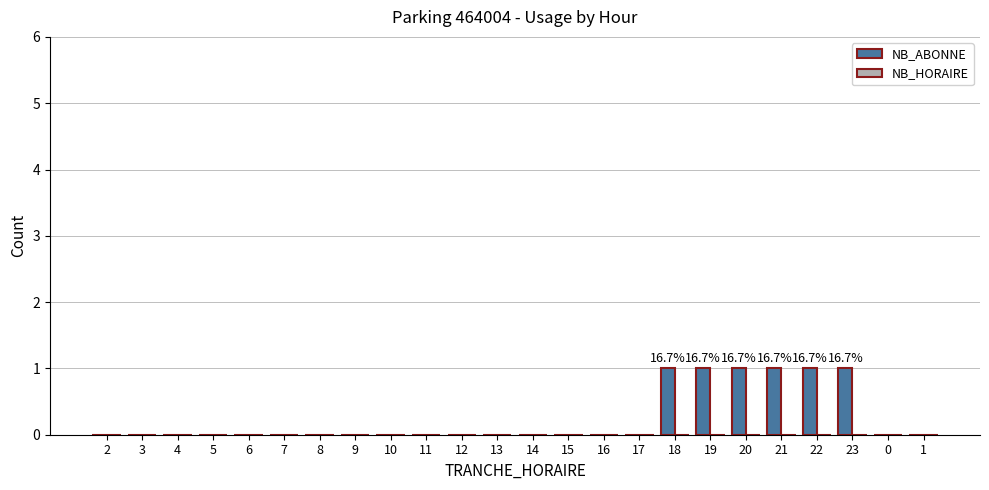

Which has a higher value, 14 or 19?

19